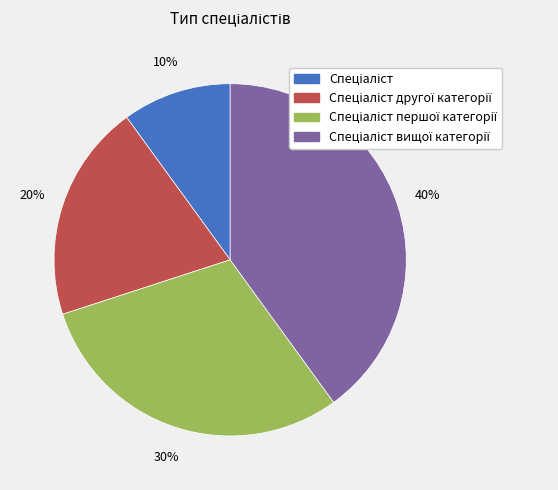

To the nearest percent, what is the difference between the largest and smallest slice percentages?

30%